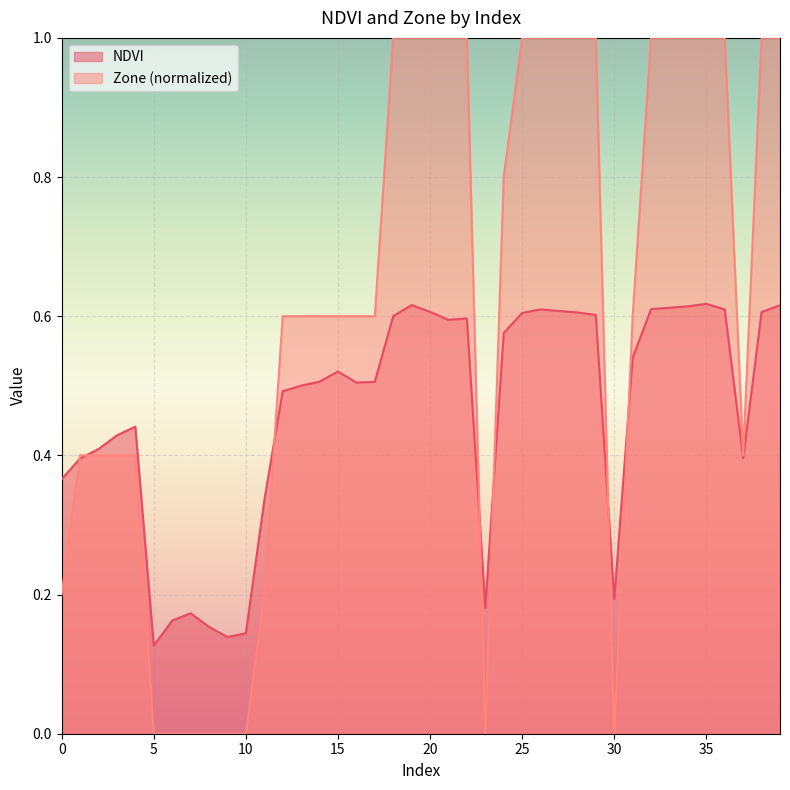

Count the number of data series in this chart.

2